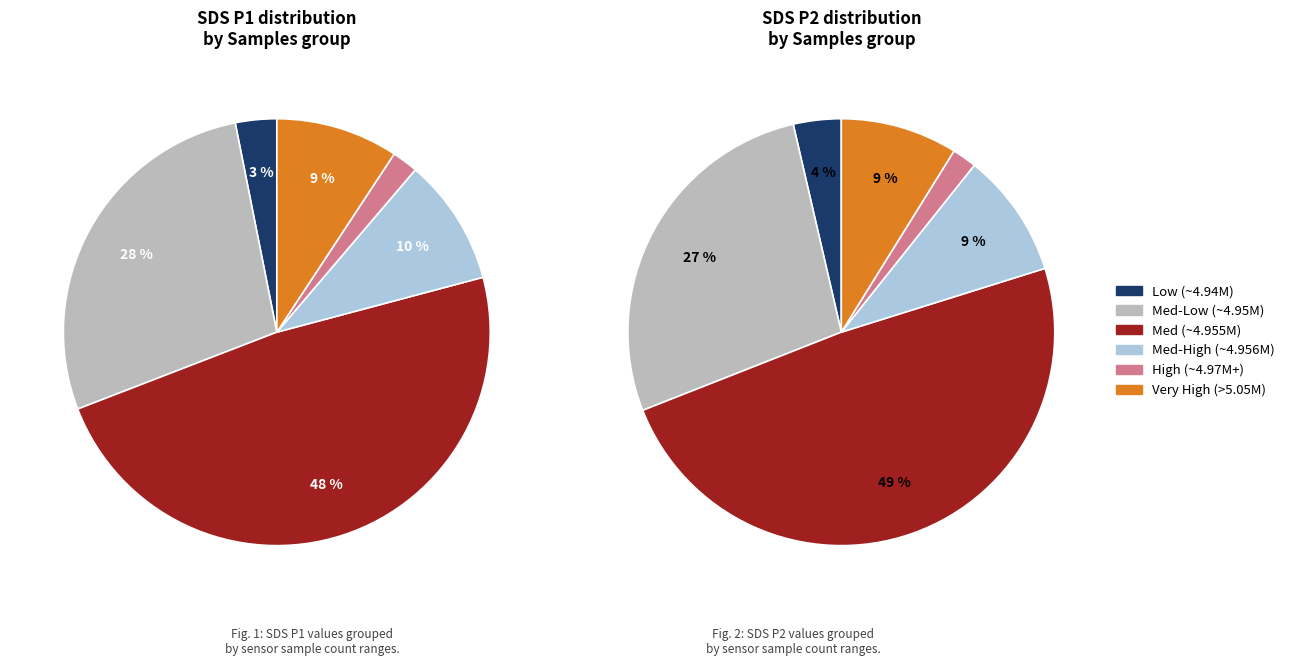

Does any single category account for the majority?

No